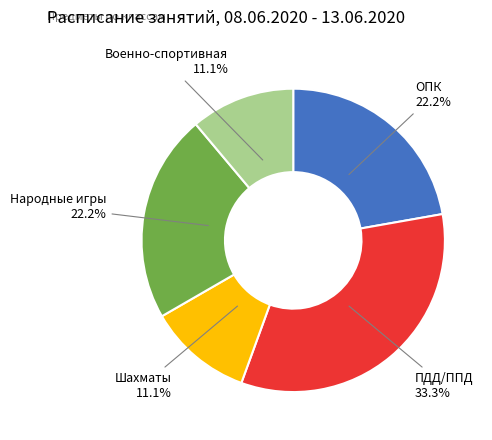

Is there any slice that represents more than half of the pie?

No